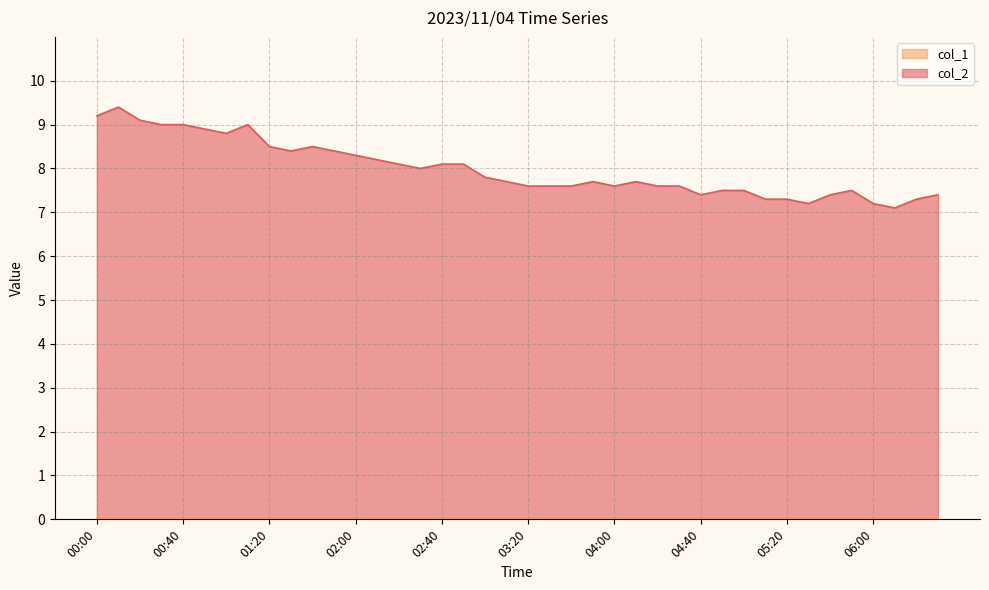

Where is the first local maximum?

00:10